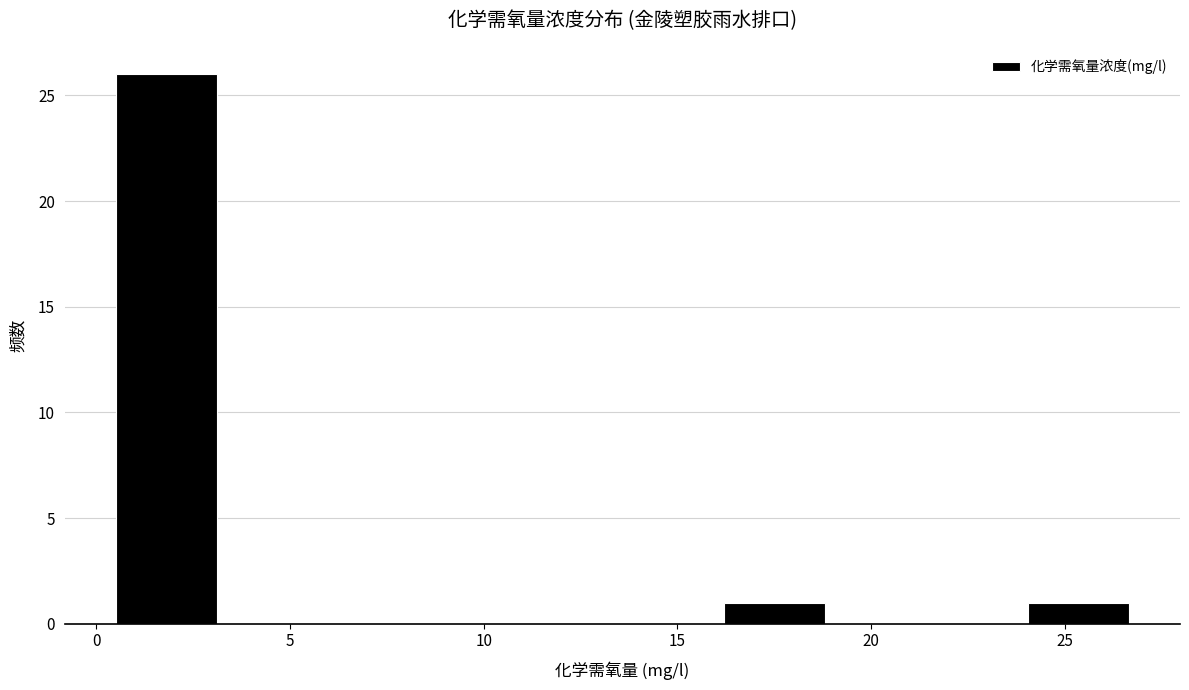

Which range on the x-axis has the tallest bar?

0.5 to 3.0